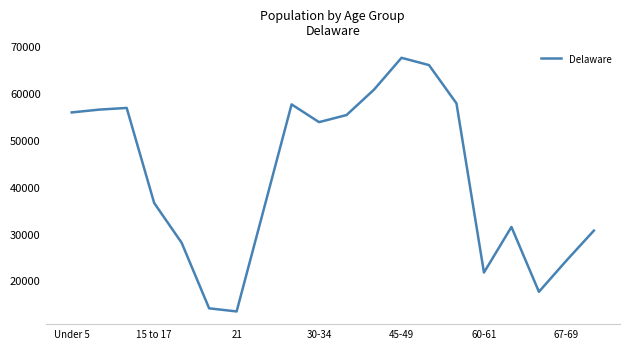

What is the difference between the maximum and minimum values?

54184